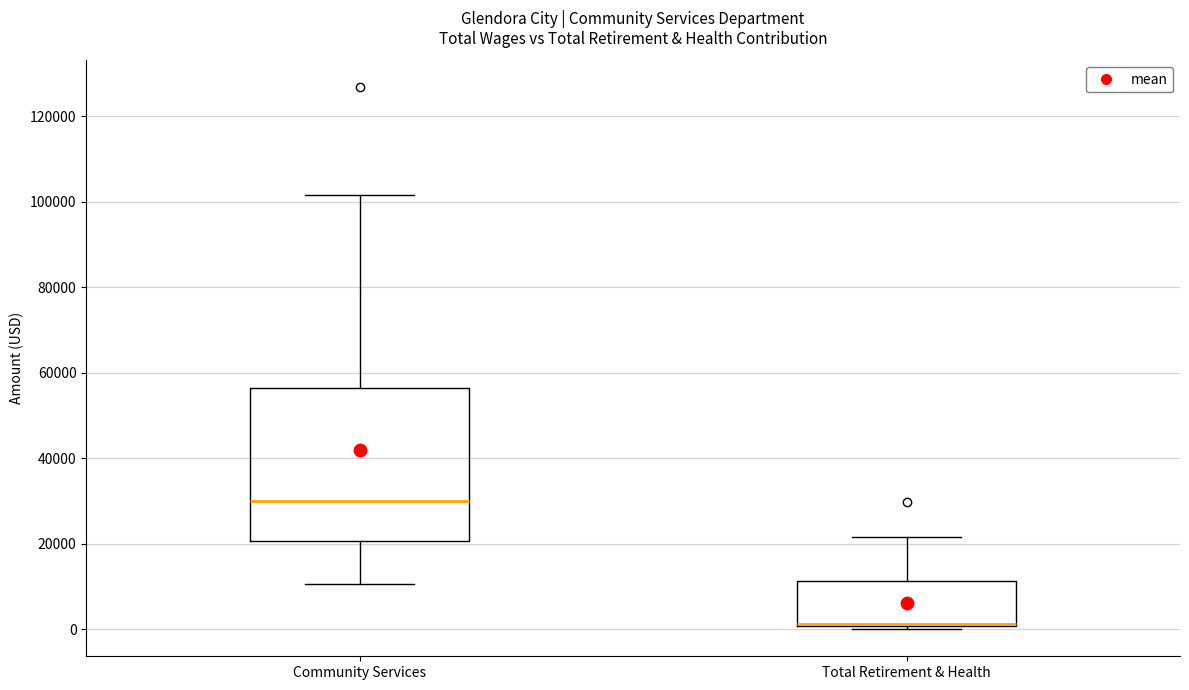

Where does the upper whisker of the box for Community Services end on the y-axis? The values are not printed on the chart, so give them approximately, as read against the axis.

102000